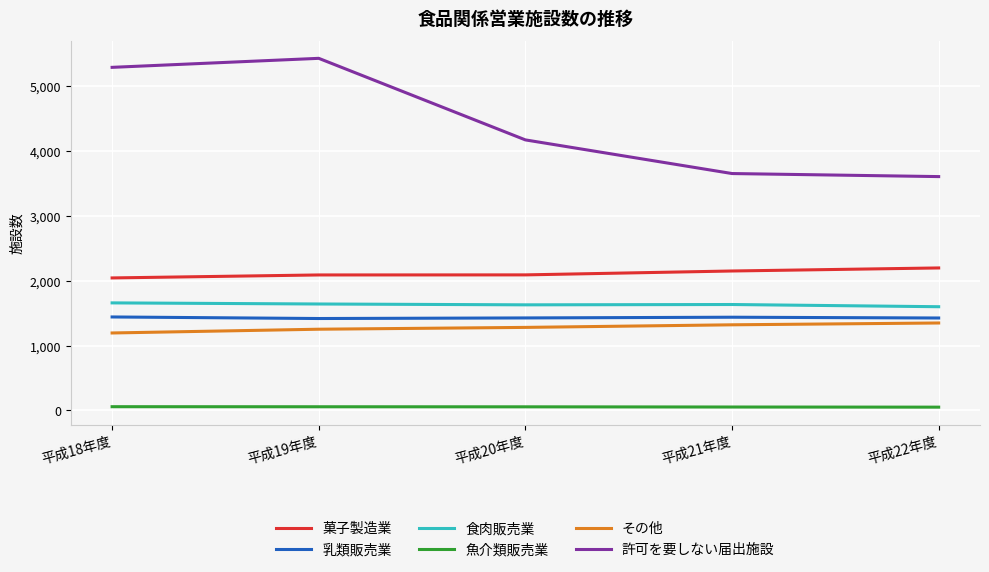

Is it true that 乳類販売業 equals 1437 at 平成21年度?

True